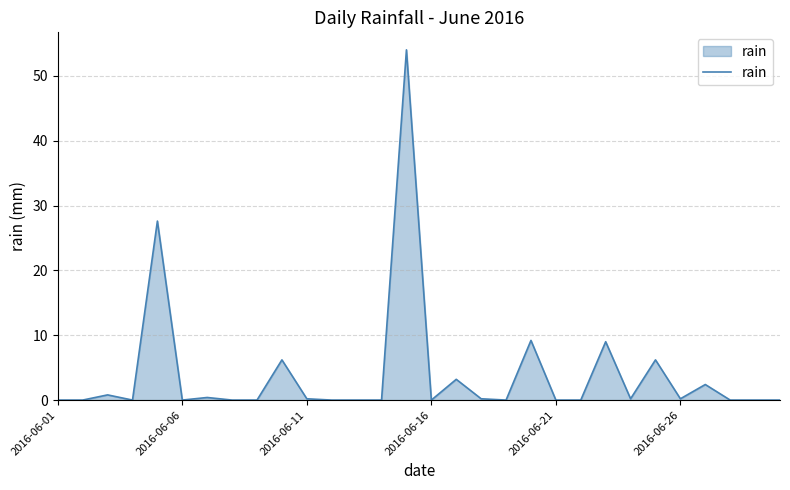

Does the chart have visible grid lines?

Yes